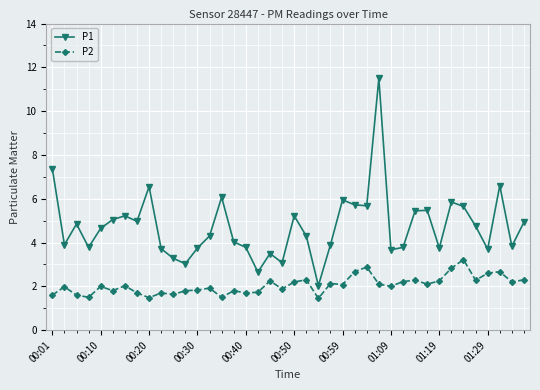

Which series has the largest range (max minus min)?

P1